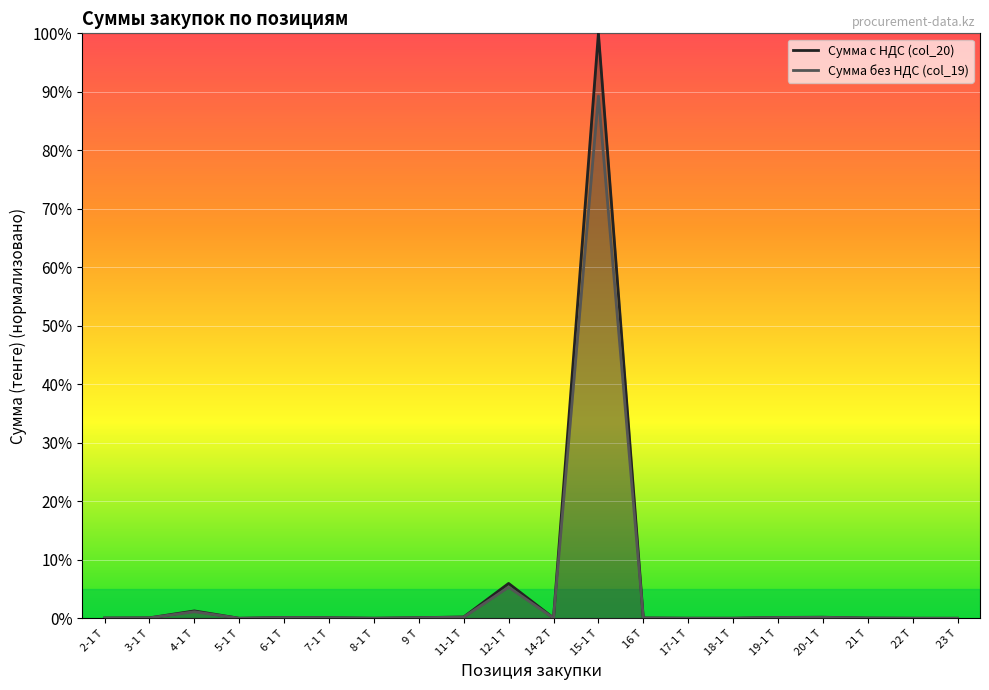

True or false: Сумма без НДС (col_19) has a value of 0.0 at 16 Т.

False